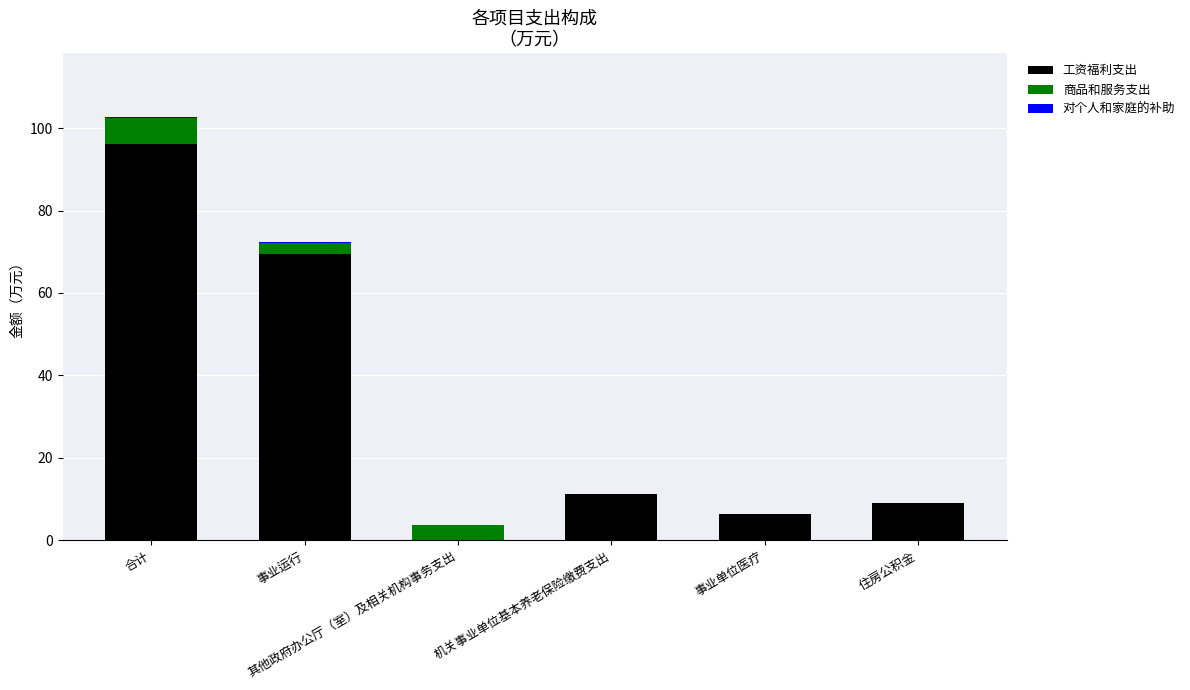

How many values in the 工资福利支出 series exceed 11?

3